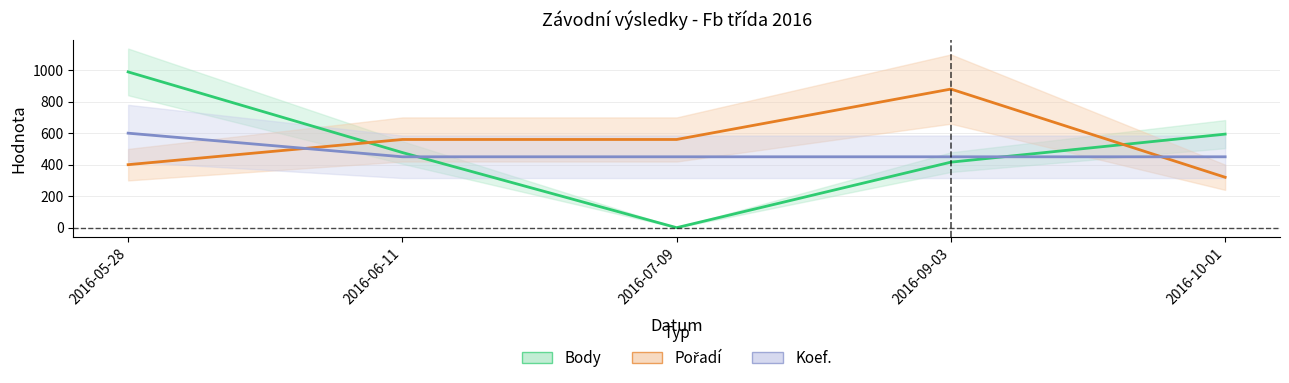

True or false: Koef. has more than 0 interior local peaks.

False